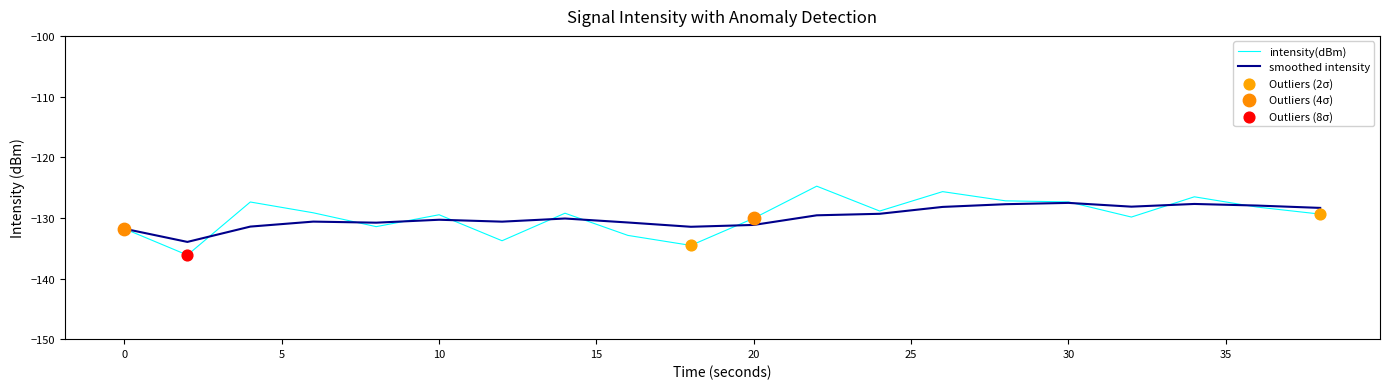

Rank the series by their maximum value, from highest to lowest.

intensity(dBm), smoothed intensity